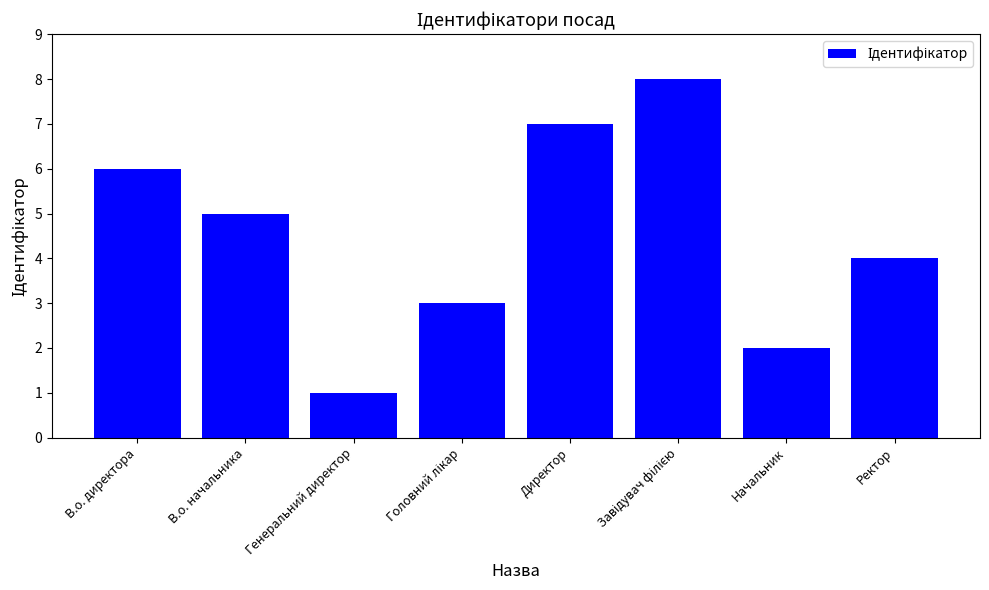

Approximately how many times larger is the value at Ректор compared to Начальник?

2.0